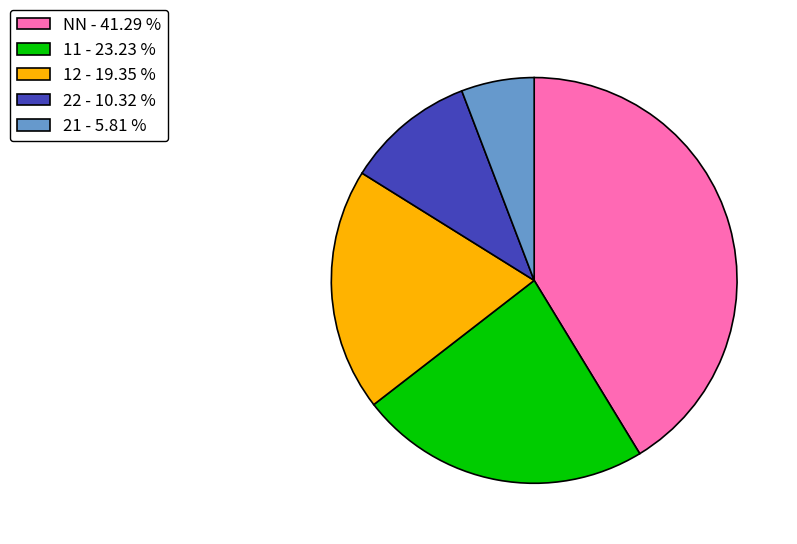

Approximately how many times larger is the value at 22 - 10.32 % compared to 12 - 19.35 %?

0.5